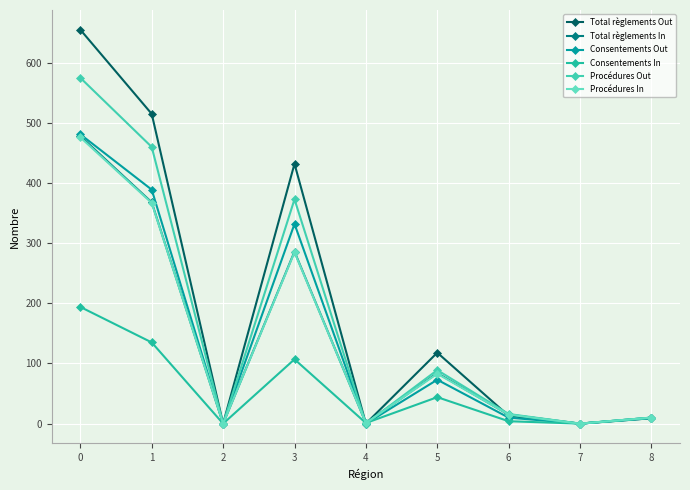

How many interior local valleys does the Procédures Out series have?

3